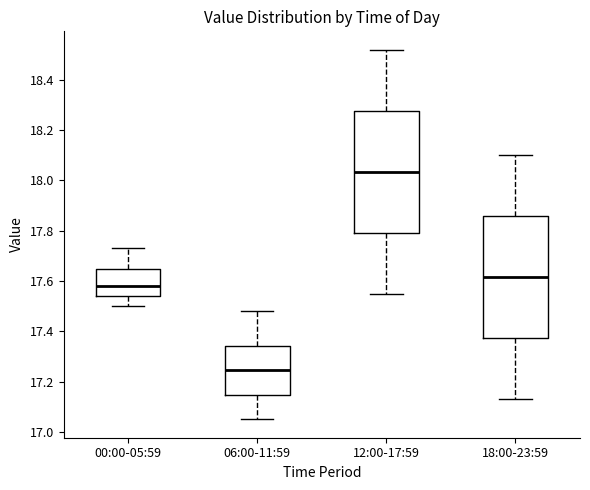

Reading left to right, transcribe this box plot: for each box, give where its median line is, the range the box spans, and where its two whiskers end, as read against the y-axis. The values are not printed on the chart, so give them approximately, as read against the axis.

00:00-05:59: median 17.58, box 17.54 to 17.64, whiskers 17.50 to 17.74
06:00-11:59: median 17.24, box 17.14 to 17.34, whiskers 17.06 to 17.48
12:00-17:59: median 18.04, box 17.80 to 18.28, whiskers 17.56 to 18.52
18:00-23:59: median 17.62, box 17.38 to 17.86, whiskers 17.14 to 18.10